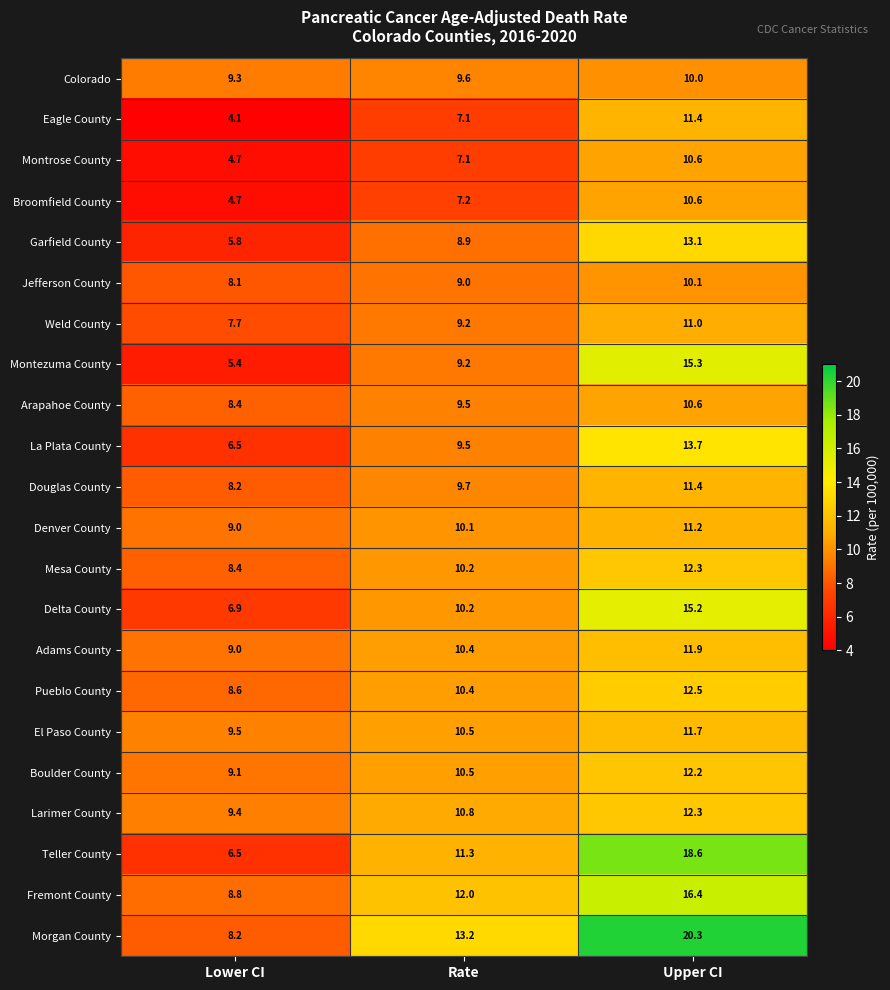

What is the difference between the Mesa County values at Rate and Lower CI?

1.8